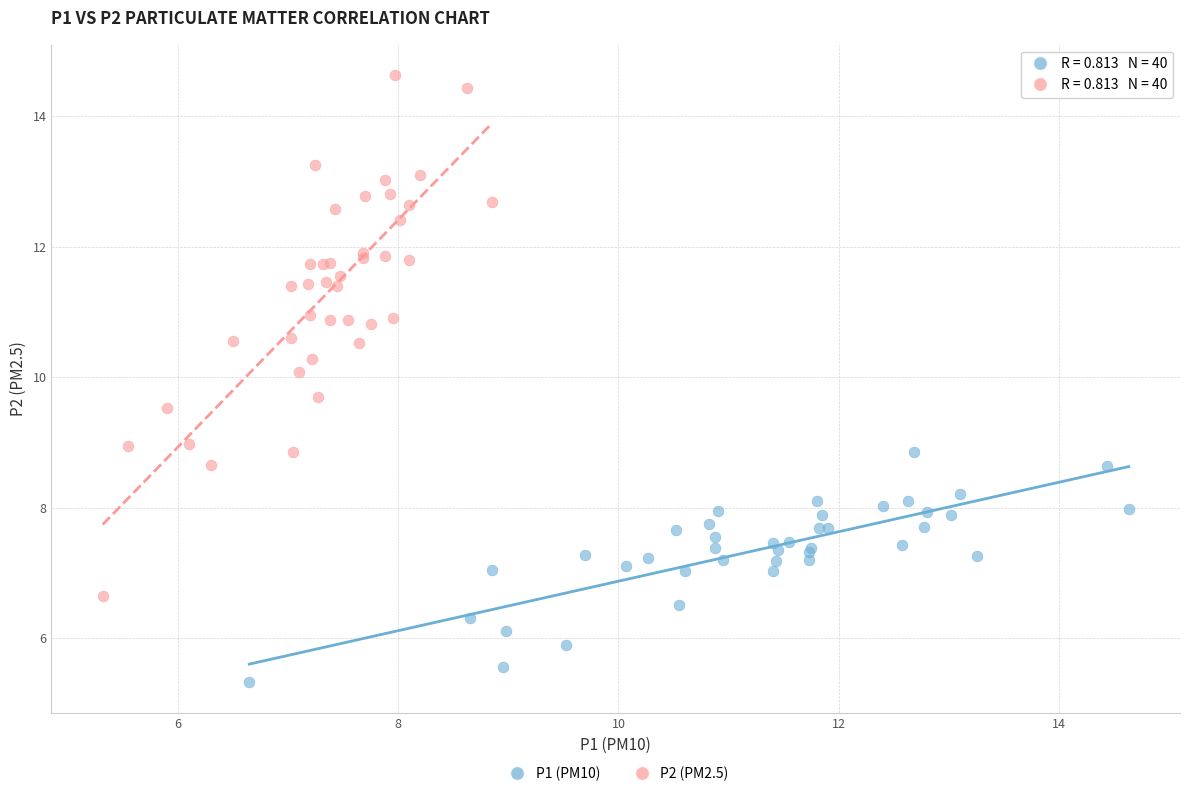

Which series reaches the maximum Y coordinate?

P2 (PM2.5)